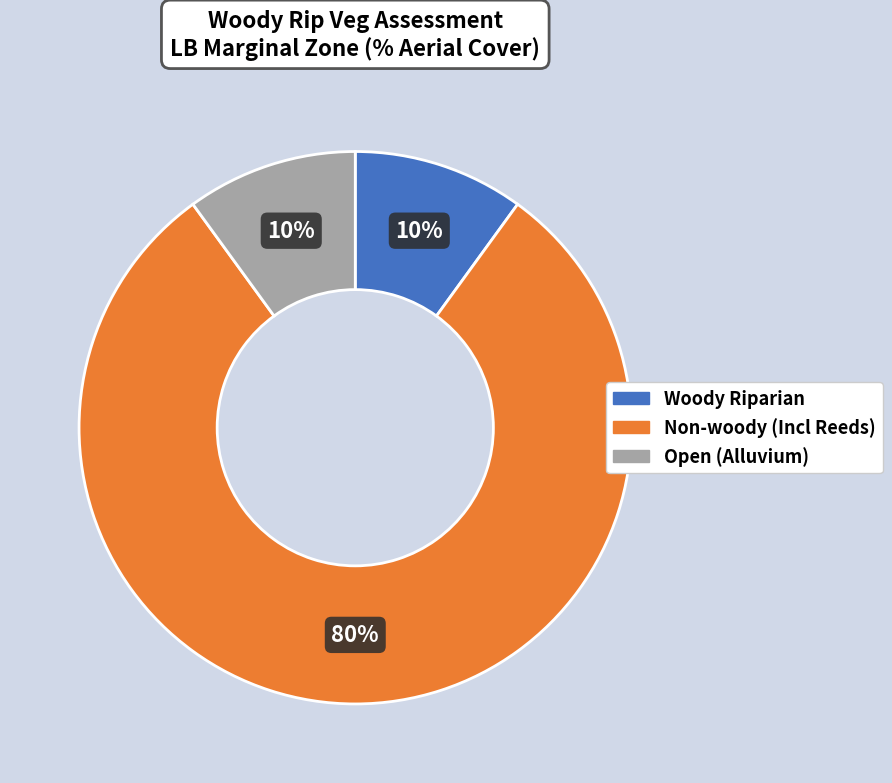

To the nearest percent, what is the average slice percentage?

33%